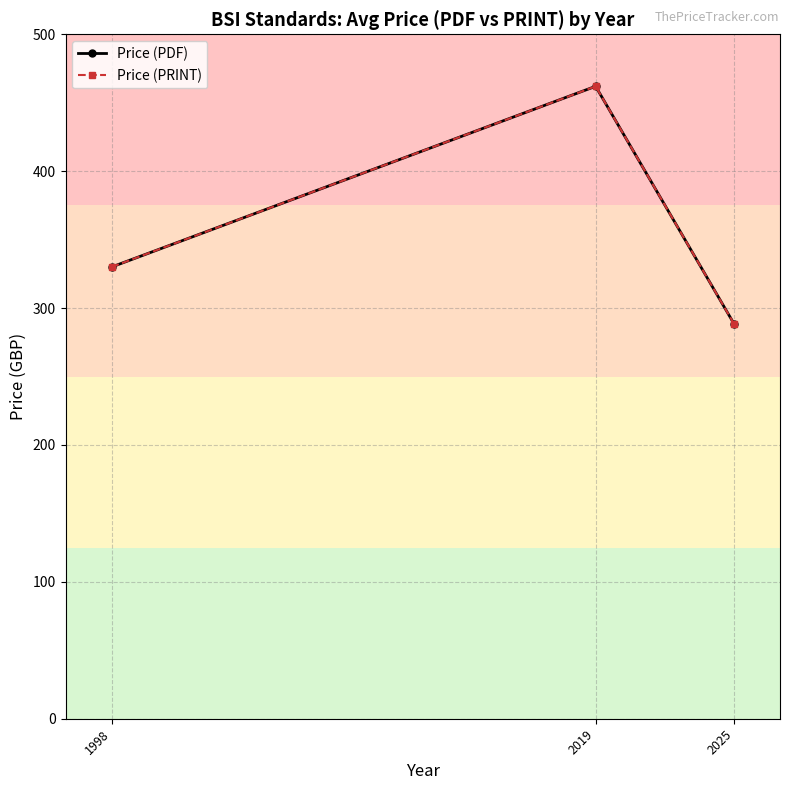

What is the difference between the maximum and minimum values in the Price (PDF) series?

173.4